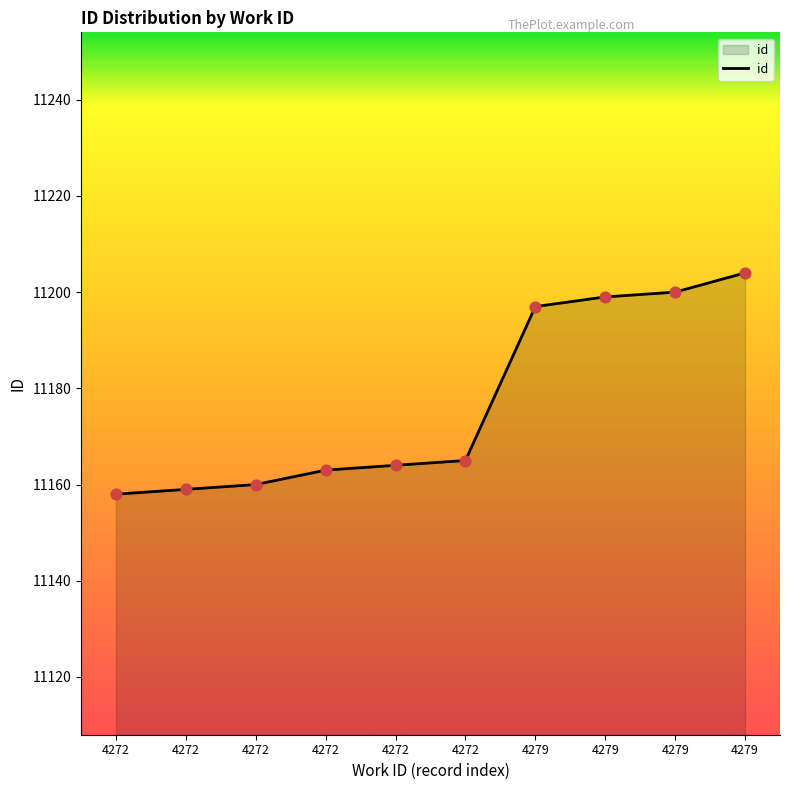

What is the ratio of the value at 4272 to the value at 4279?

1.0